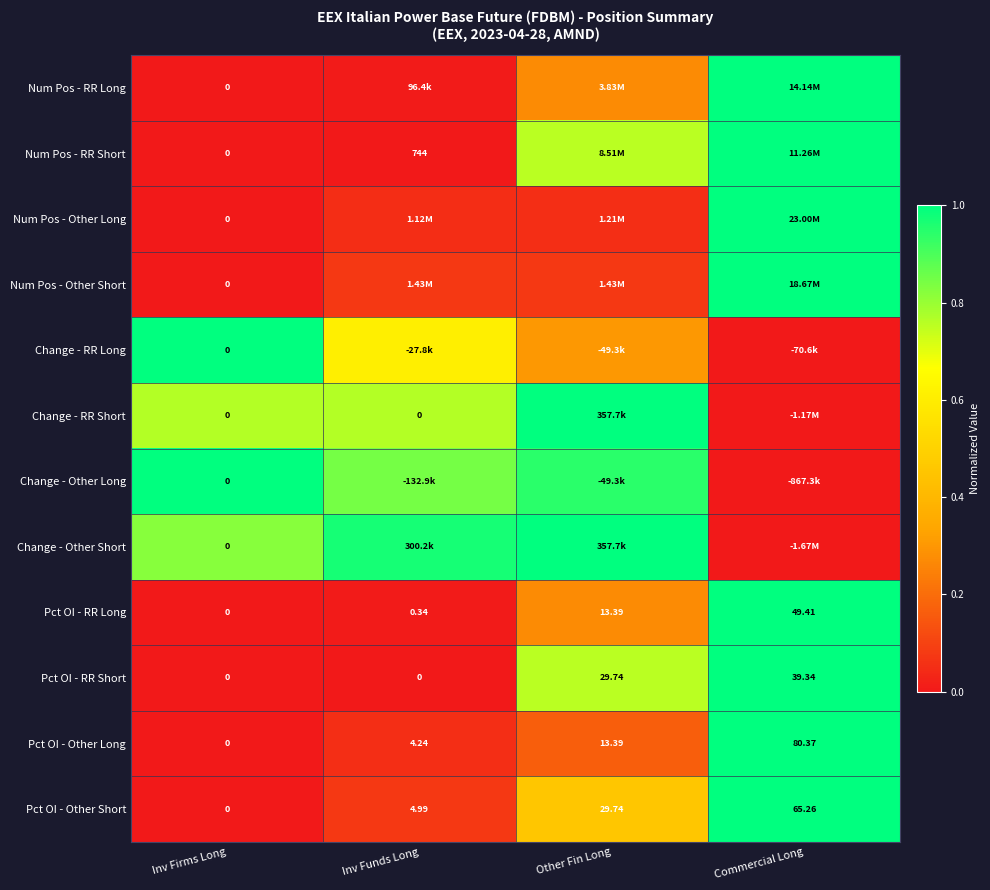

Where does the Pct OI - RR Short series first go above 29?

Other Fin Long